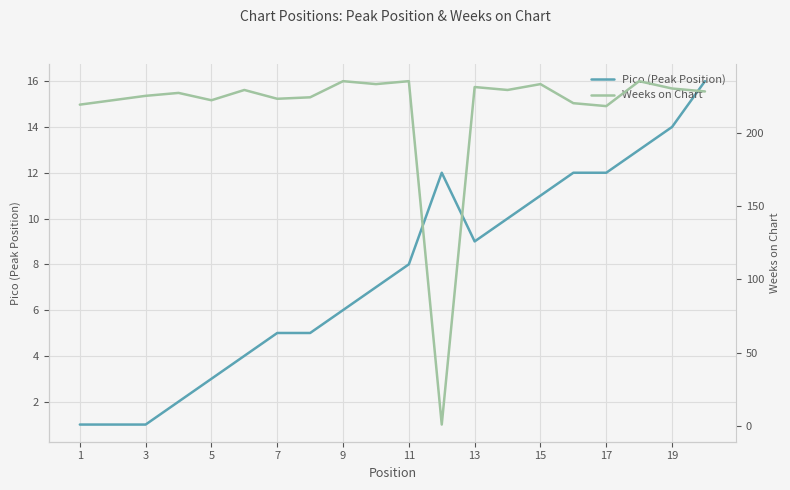

How many times do Pico (Peak Position) and Weeks on Chart cross each other?

2